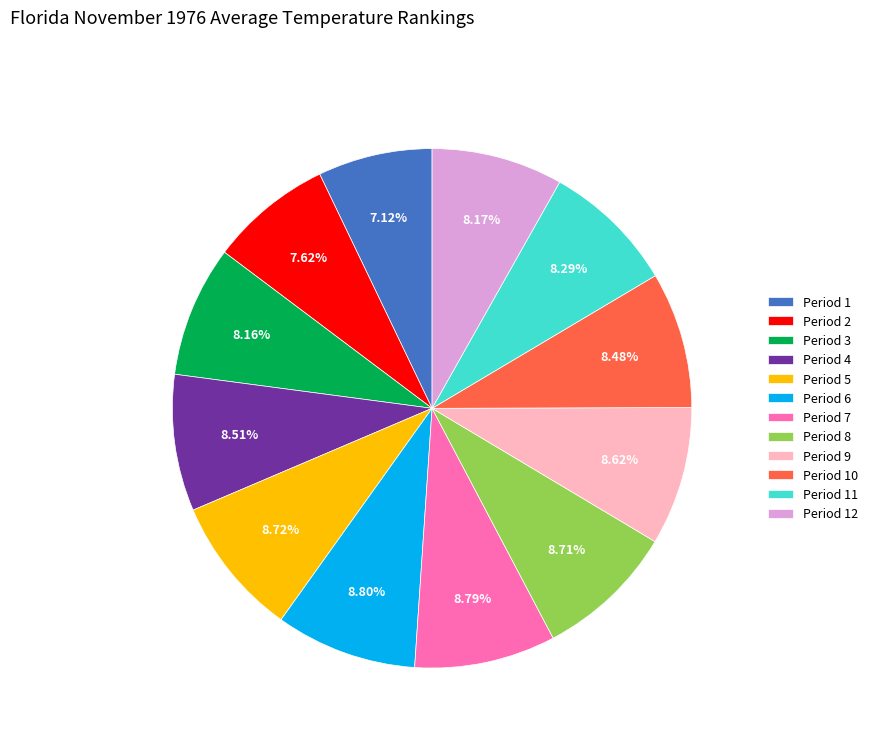

To the nearest percent, what is the combined percentage of Period 10 and Period 4?

17%